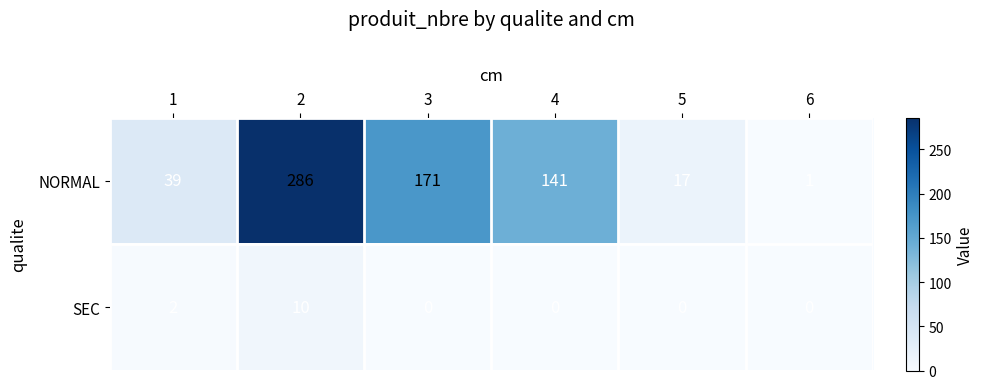

What is the spread (max minus min) of values at 2?

276